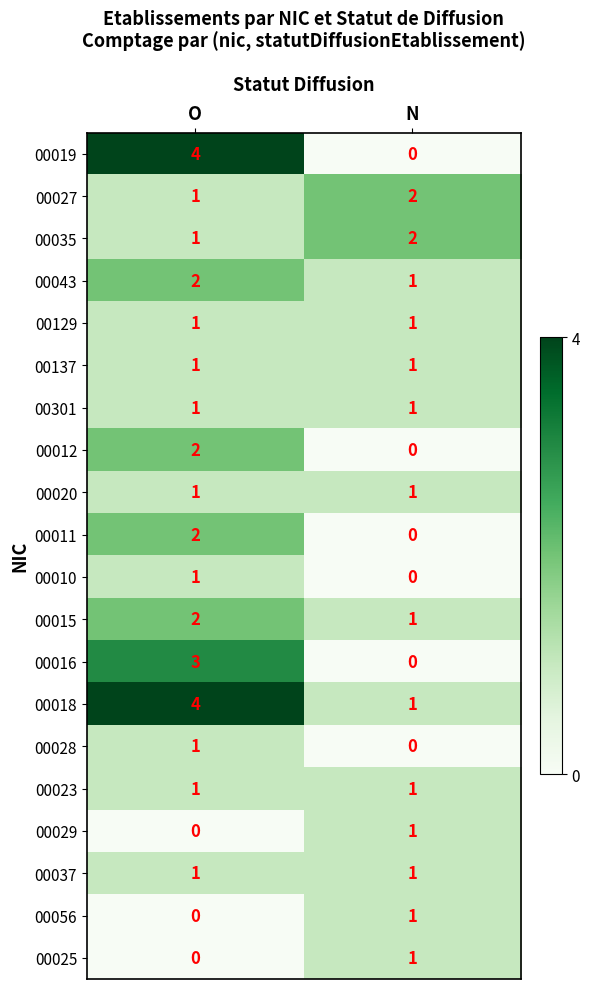

What is the sum of the 00015 values at O and N?

3